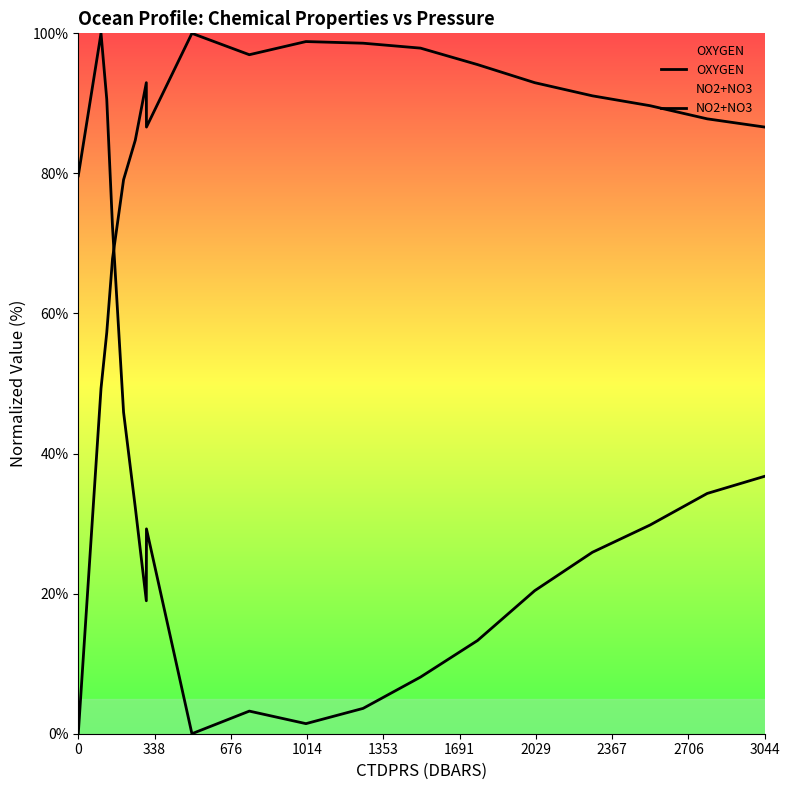

What is the maximum value shown in the chart?

100.0